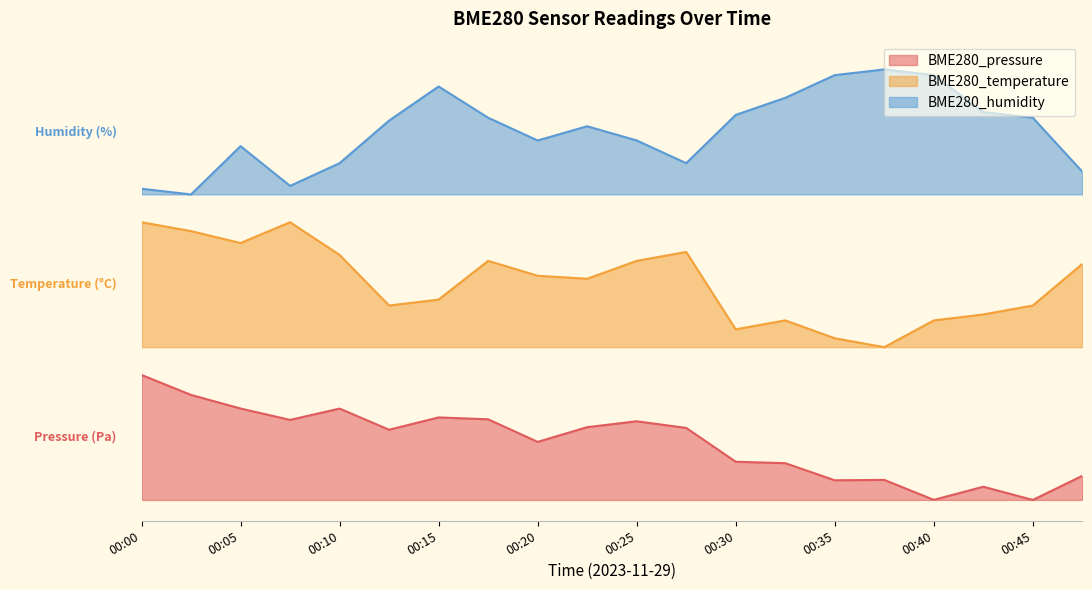

List the labels in order of BME280_humidity value, smallest first.

00:03, 00:00, 00:08, 00:48, 00:10, 00:28, 00:05, 00:20, 00:25, 00:23, 00:13, 00:18, 00:45, 00:30, 00:43, 00:33, 00:15, 00:35, 00:40, 00:38